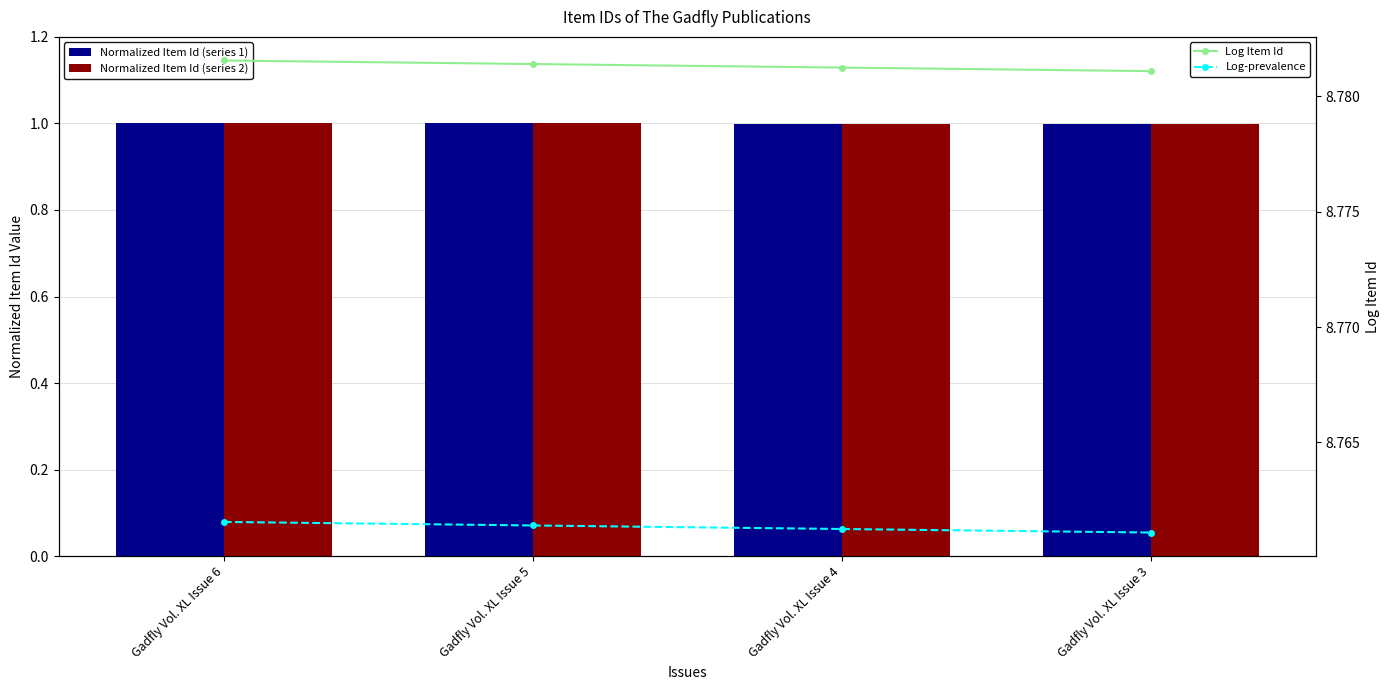

Reading left to right, extract all data points from this chart.

Normalized Item Id (series 1): Gadfly Vol. XL Issue 6=1.0	Gadfly Vol. XL Issue 5=1.0	Gadfly Vol. XL Issue 4=1.0	Gadfly Vol. XL Issue 3=1.0
Normalized Item Id (series 2): Gadfly Vol. XL Issue 6=1.0	Gadfly Vol. XL Issue 5=1.0	Gadfly Vol. XL Issue 4=1.0	Gadfly Vol. XL Issue 3=1.0
Log Item Id: Gadfly Vol. XL Issue 6=8.8	Gadfly Vol. XL Issue 5=8.8	Gadfly Vol. XL Issue 4=8.8	Gadfly Vol. XL Issue 3=8.8
Log-prevalence: Gadfly Vol. XL Issue 6=8.8	Gadfly Vol. XL Issue 5=8.8	Gadfly Vol. XL Issue 4=8.8	Gadfly Vol. XL Issue 3=8.8